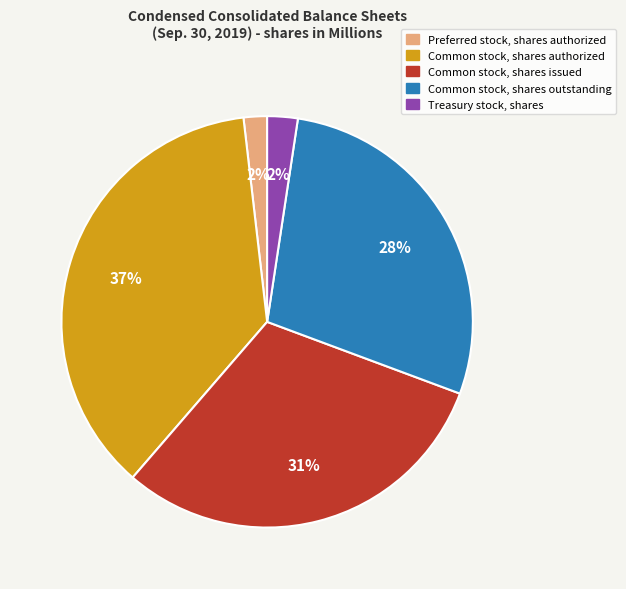

What is the largest slice in the pie chart?

Common stock, shares authorized